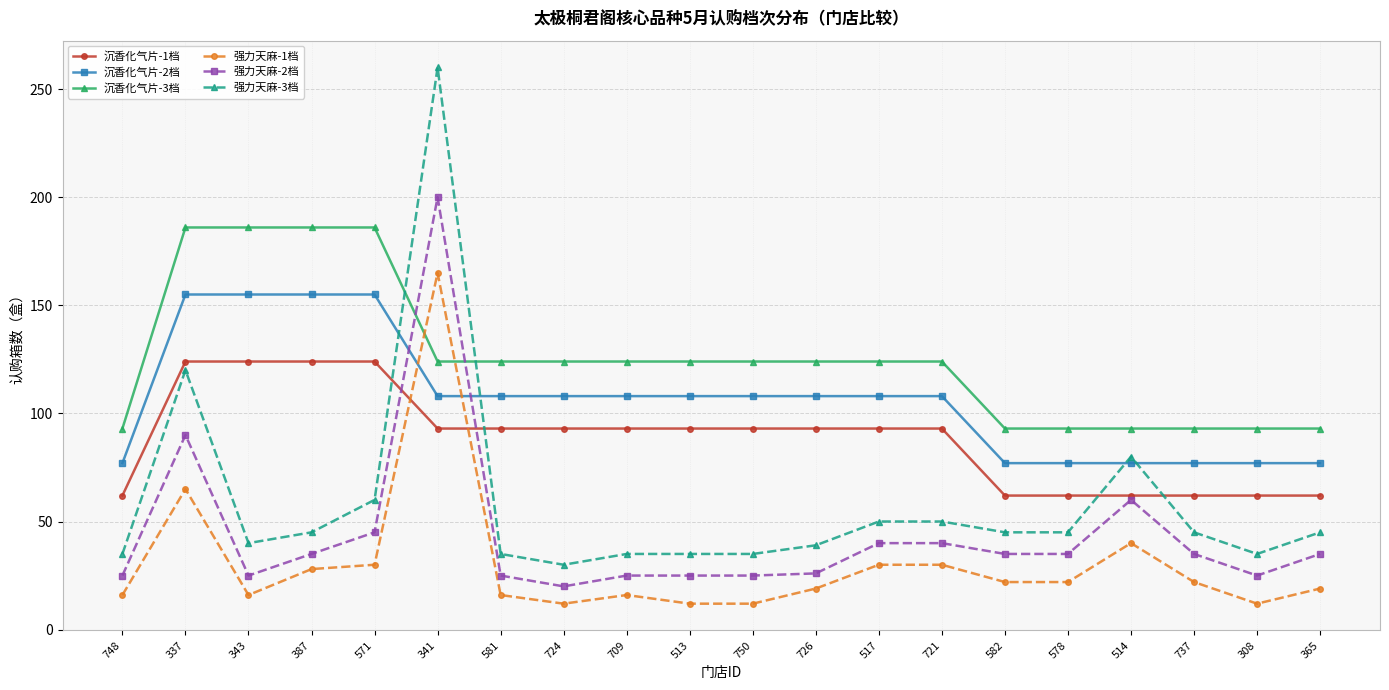

The 沉香化气片-2档 series shows 108 at 709. True or false?

True